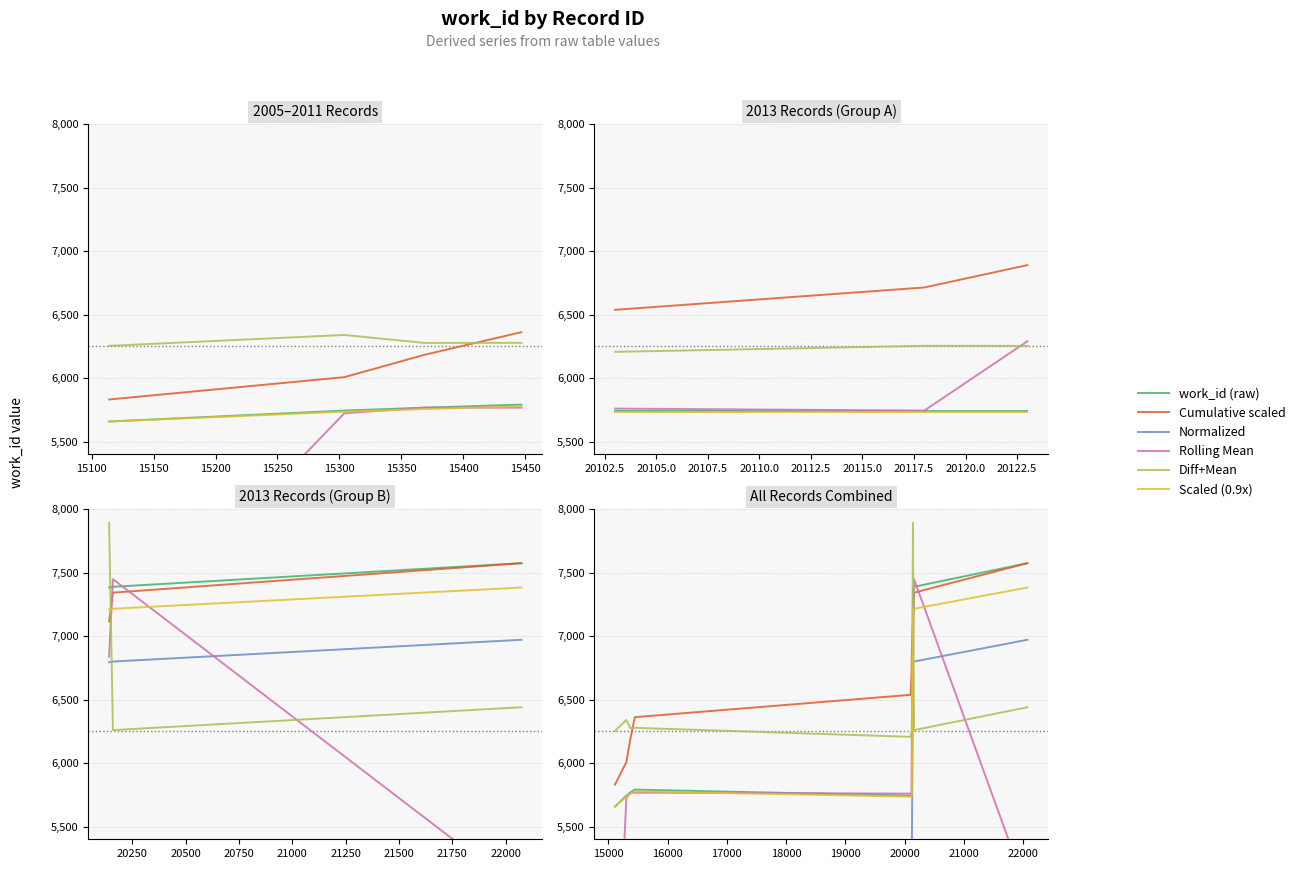

Reading left to right, extract all data points from this chart.

work_id (raw): 5658.0	5744.0	5767.0	5791.0	5744.0	5744.0	5744.0	7382.0	7388.0	7574.0
Cumulative scaled: 5831.4	6007.3	6184.0	6361.5	6537.4	6713.4	6889.4	7115.6	7341.9	7574.0
Normalized: 5207.3	5286.5	5307.7	5329.7	5286.5	5286.5	5286.5	6794.0	6799.5	6970.7
Rolling Mean: 3800.7	5723.0	5767.3	5767.3	5759.7	5744.0	6290.0	6838.0	7448.0	4987.3
Diff+Mean: 6253.6	6339.6	6276.6	6277.6	6206.6	6253.6	6253.6	7891.6	6259.6	6439.6
Scaled (0.9x): 5658.0	5735.4	5756.1	5777.7	5735.4	5735.4	5735.4	7209.6	7215.0	7382.4